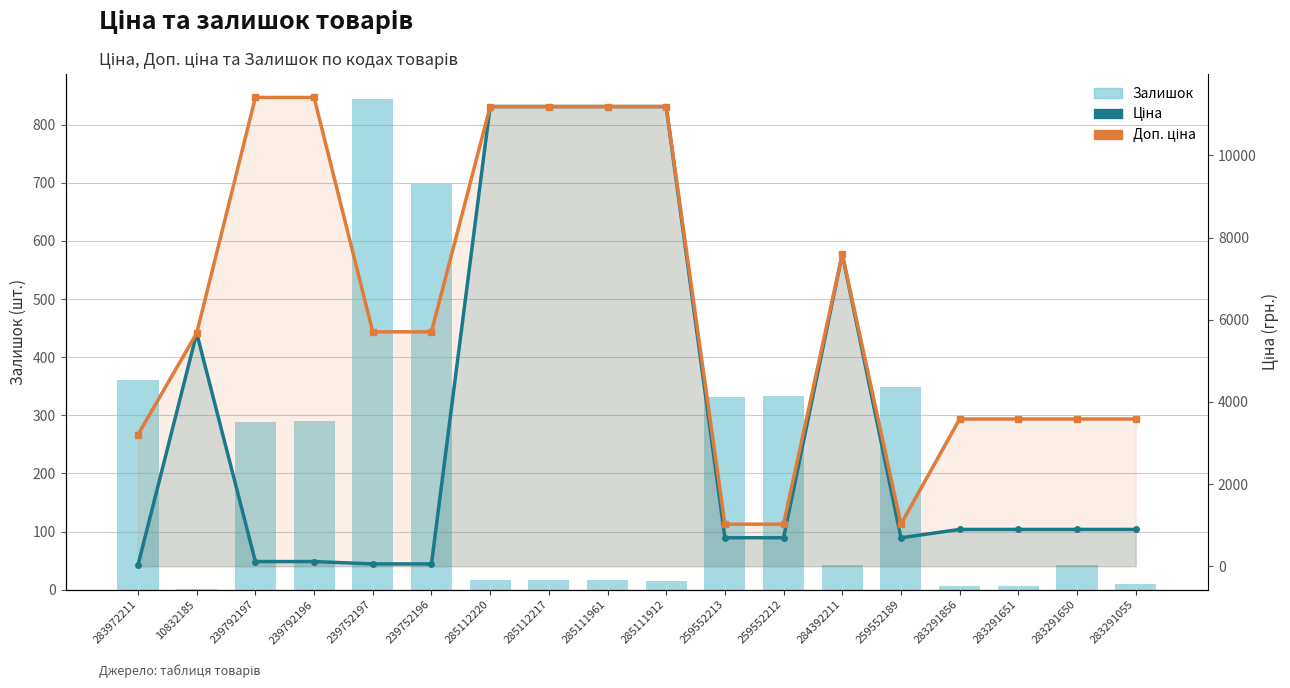

How many values in the Доп. ціна series are below 5705?

9